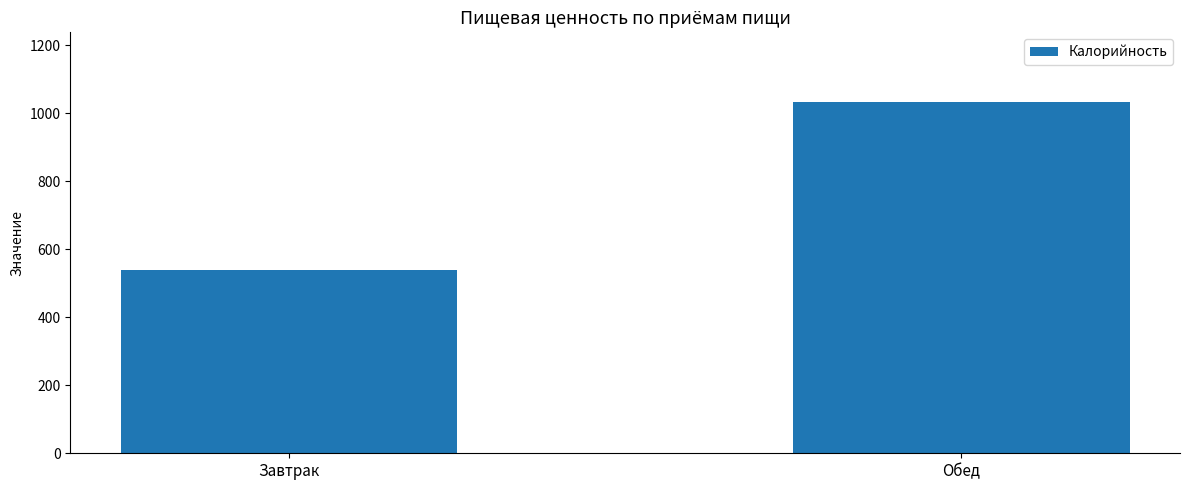

True or false: the data shows 1032 at Обед.

True